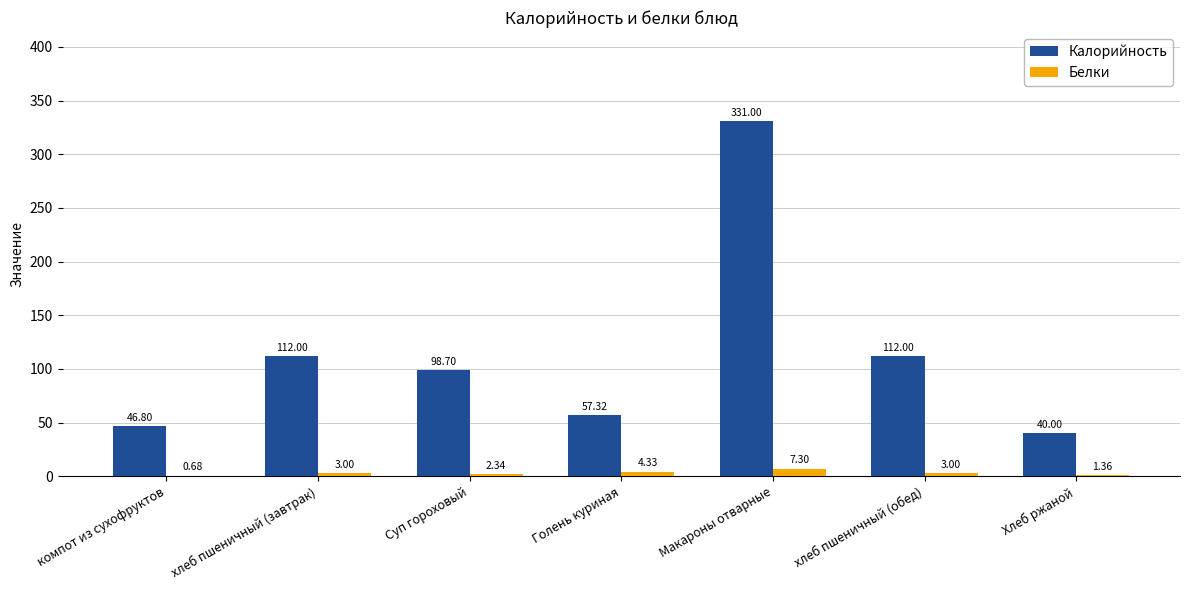

Between компот из сухофруктов and Голень куриная, which series saw the biggest shift?

Калорийность